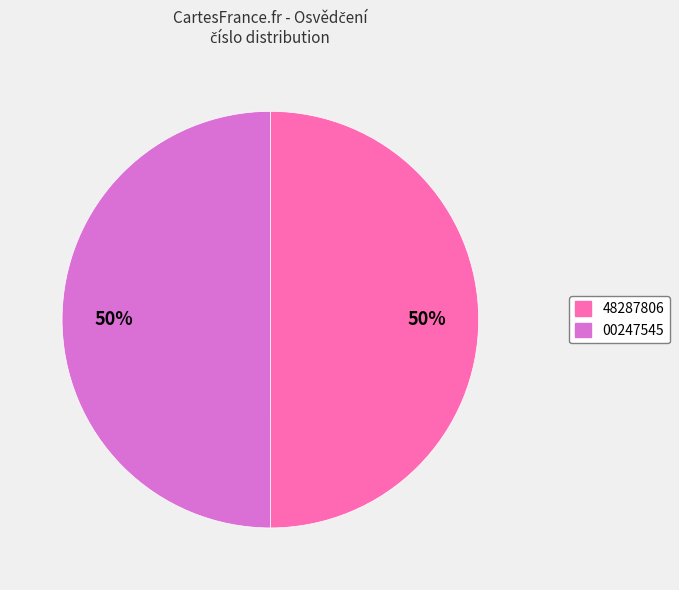

True or false: 00247545 accounts for 50% of the total.

True